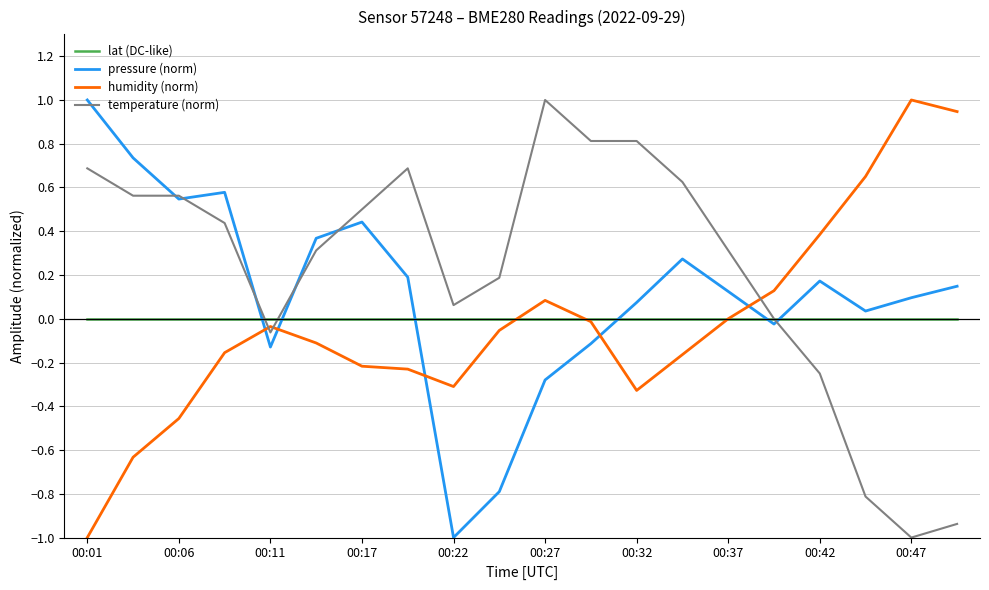

Is this an area chart (filled region under the line)?

No